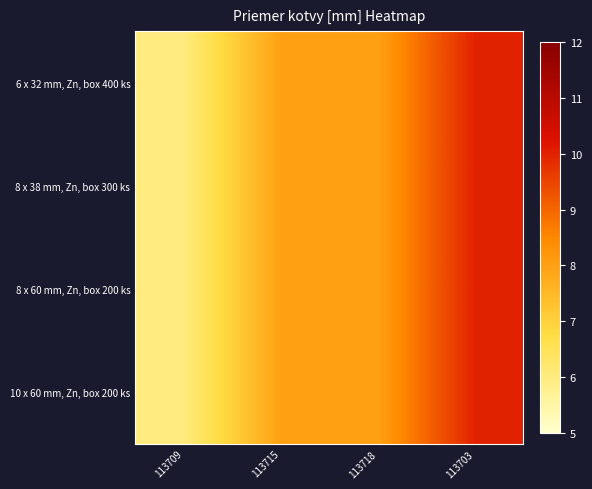

Reading left to right, list all the values displayed in this chart.

6 x 32 mm, Zn, box 400 ks: 113709=6	113715=8	113718=8	113703=10
8 x 38 mm, Zn, box 300 ks: 113709=6	113715=8	113718=8	113703=10
8 x 60 mm, Zn, box 200 ks: 113709=6	113715=8	113718=8	113703=10
10 x 60 mm, Zn, box 200 ks: 113709=6	113715=8	113718=8	113703=10